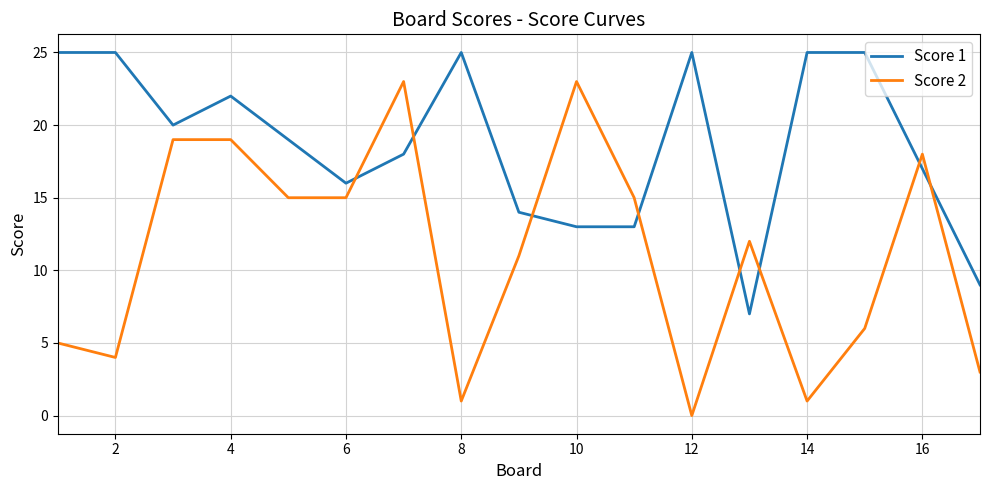

Which series has the largest range (max minus min)?

Score 2